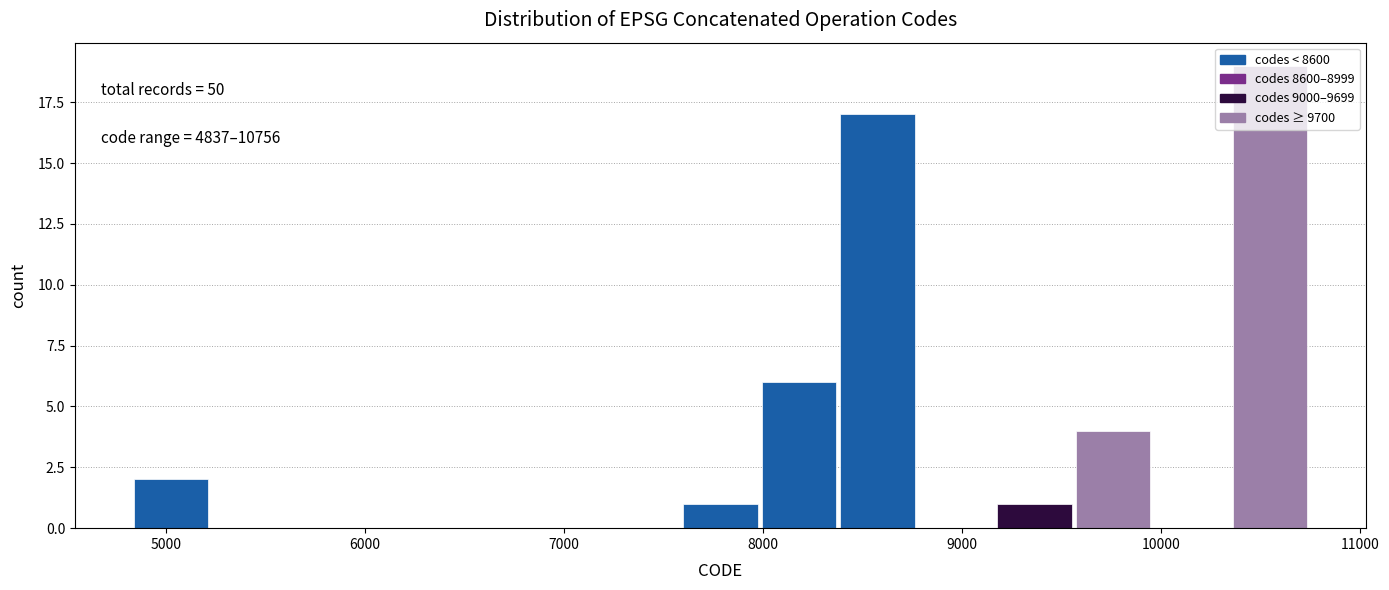

Around what value on the x-axis is the tallest bar? Give the approximate position of its centre, as read against the axis.

10500